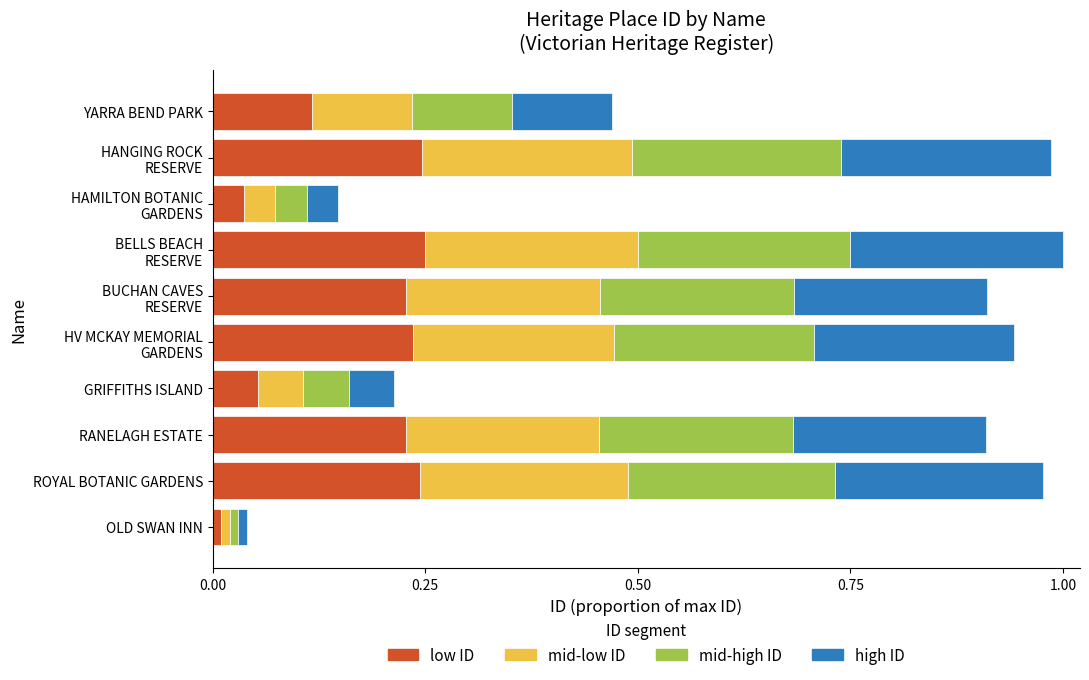

What is the total value across all series at YARRA BEND PARK?

0.5